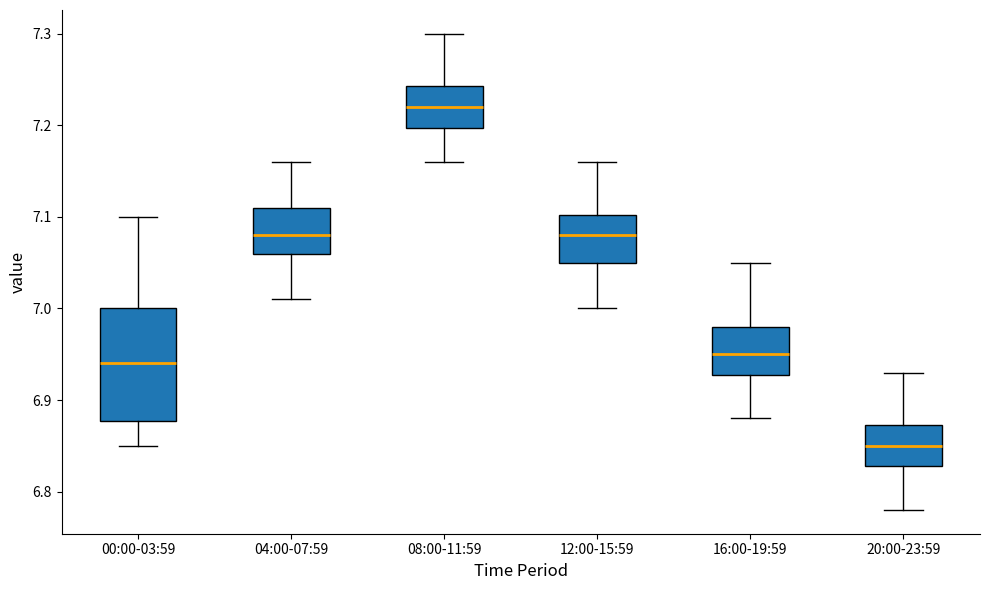

Reading left to right, transcribe this box plot: for each box, give where its median line is, the range the box spans, and where its two whiskers end, as read against the y-axis. The values are not printed on the chart, so give them approximately, as read against the axis.

00:00-03:59: median 6.94, box 6.88 to 7.00, whiskers 6.85 to 7.10
04:00-07:59: median 7.08, box 7.06 to 7.11, whiskers 7.01 to 7.16
08:00-11:59: median 7.22, box 7.20 to 7.24, whiskers 7.16 to 7.30
12:00-15:59: median 7.08, box 7.05 to 7.10, whiskers 7.00 to 7.16
16:00-19:59: median 6.95, box 6.93 to 6.98, whiskers 6.88 to 7.05
20:00-23:59: median 6.85, box 6.83 to 6.87, whiskers 6.78 to 6.93